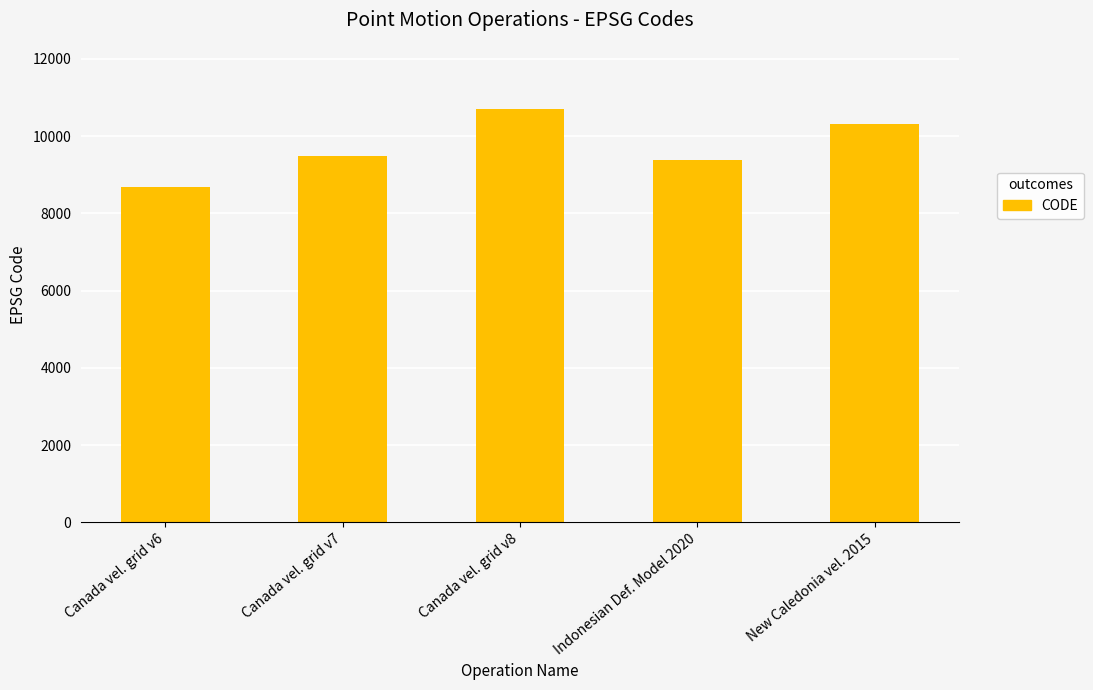

Where is the data nearest to the value 9691?

Canada vel. grid v7